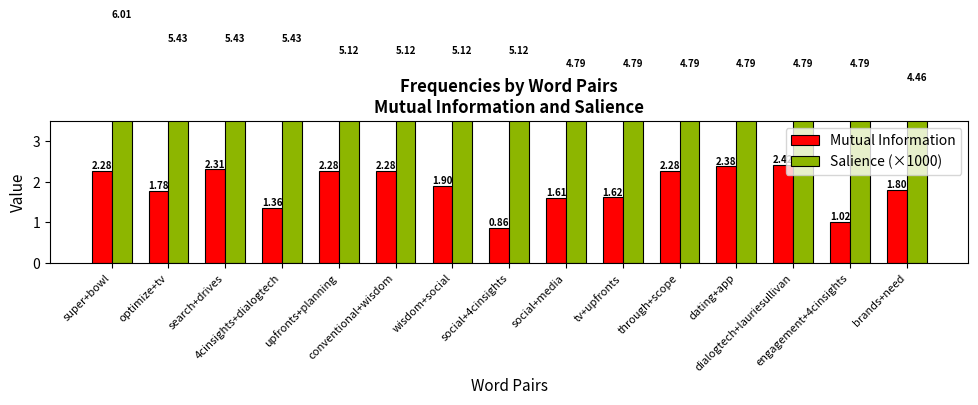

List the series in order of their peak value, lowest first.

Mutual Information, Salience (×1000)